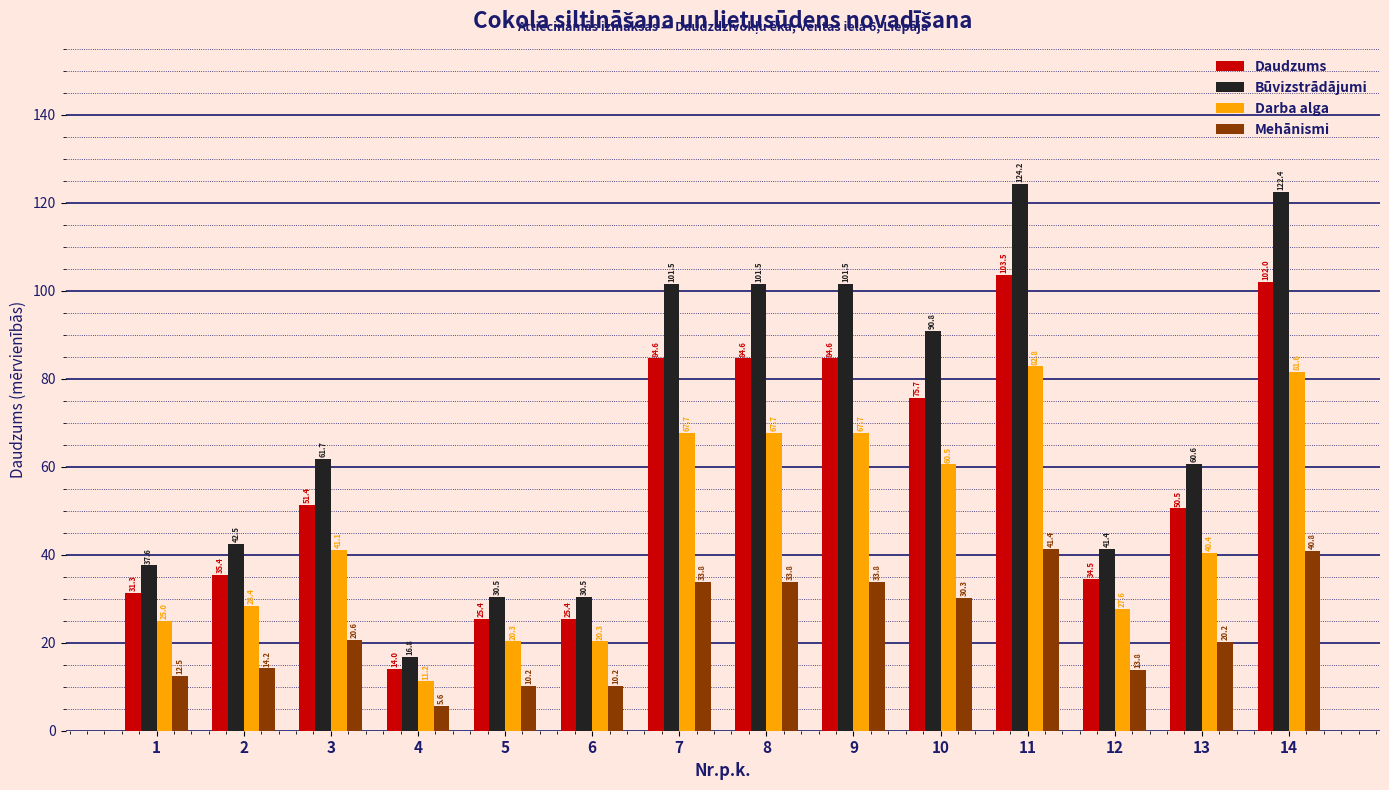

Where does the Darba alga series first go above 41?

3